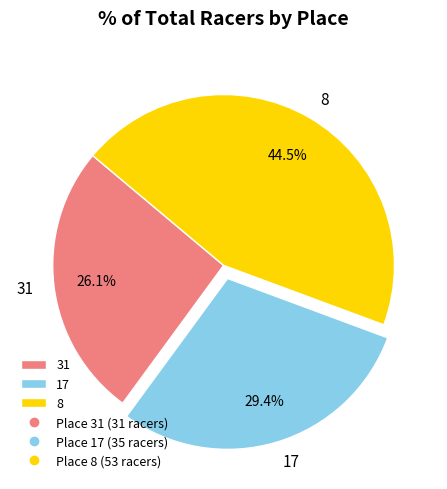

How much of the chart is everything except 31?

73.9%